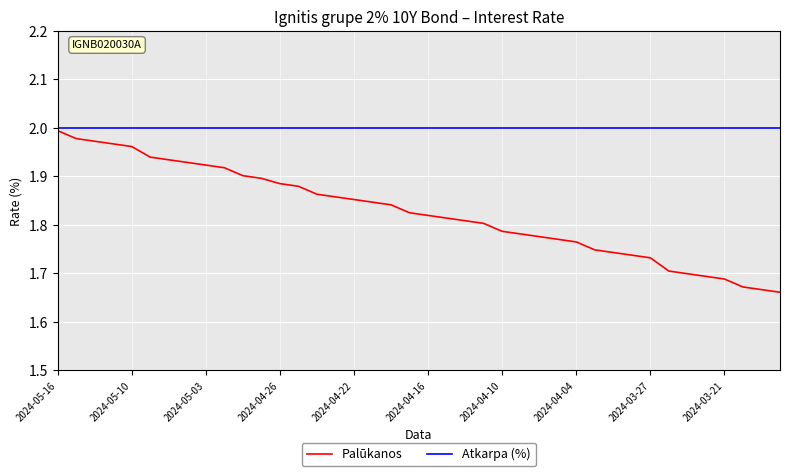

Which series has the largest range (max minus min)?

Palūkanos